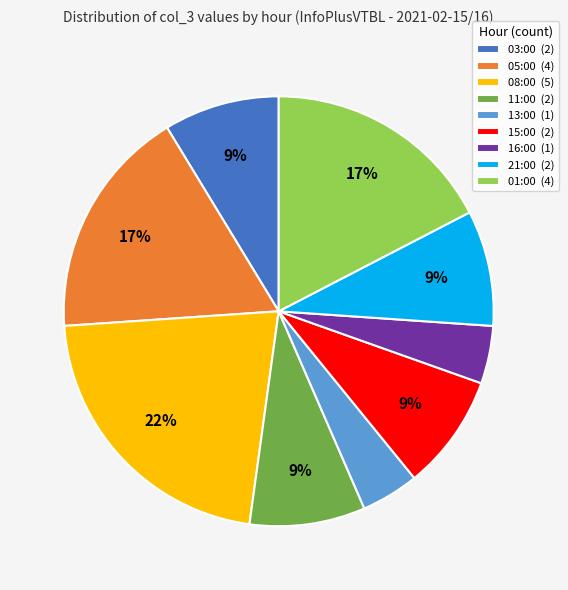

Is it true that 05:00 is 17% of the pie?

True